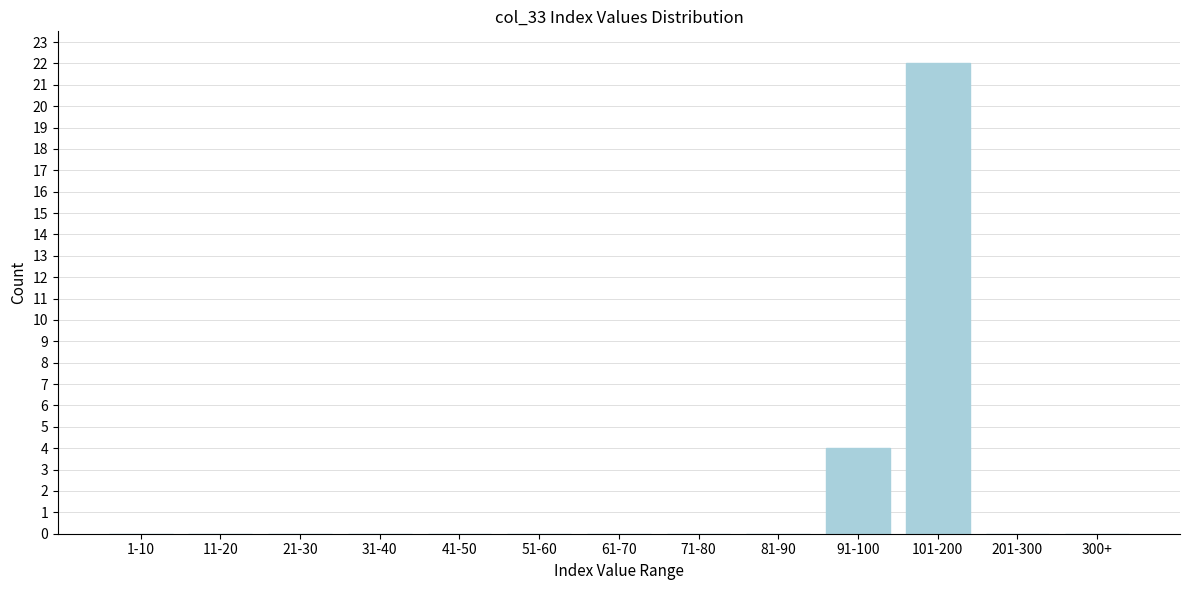

What is the maximum value shown in the chart?

22